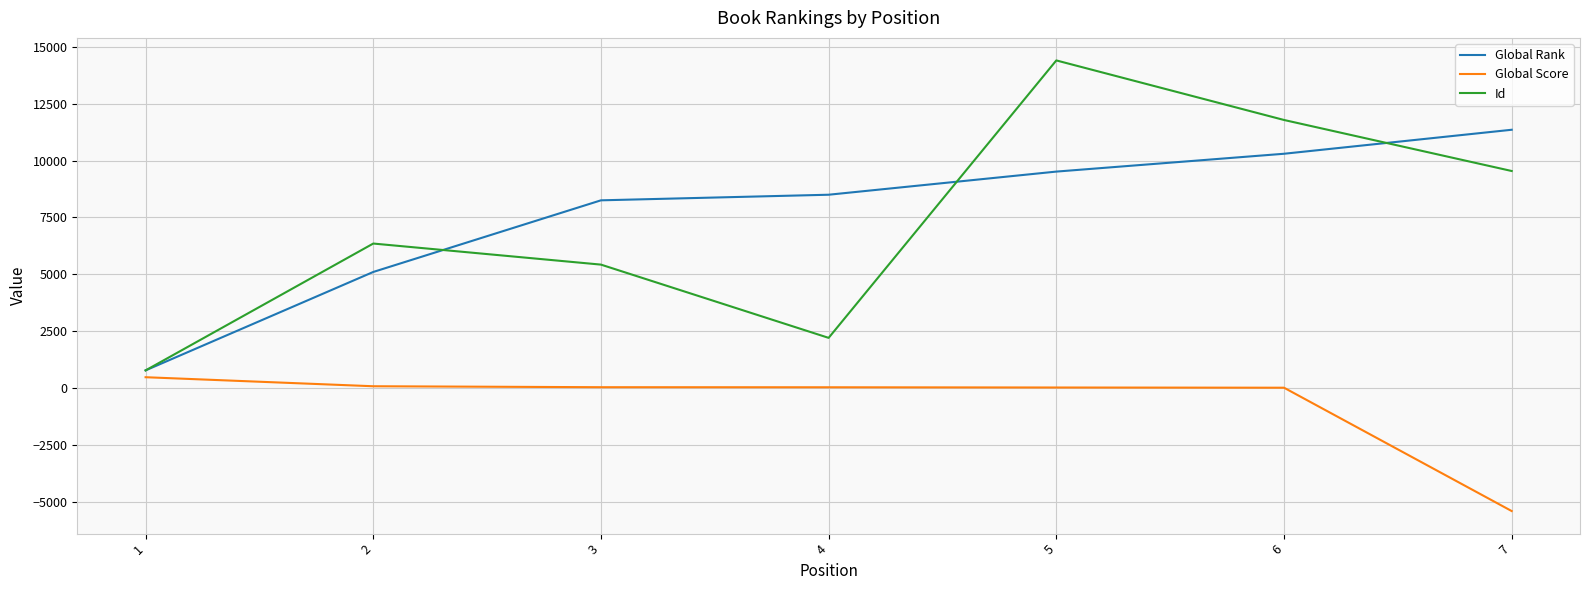

True or false: Global Rank has more than 0 points higher than both neighbors.

False